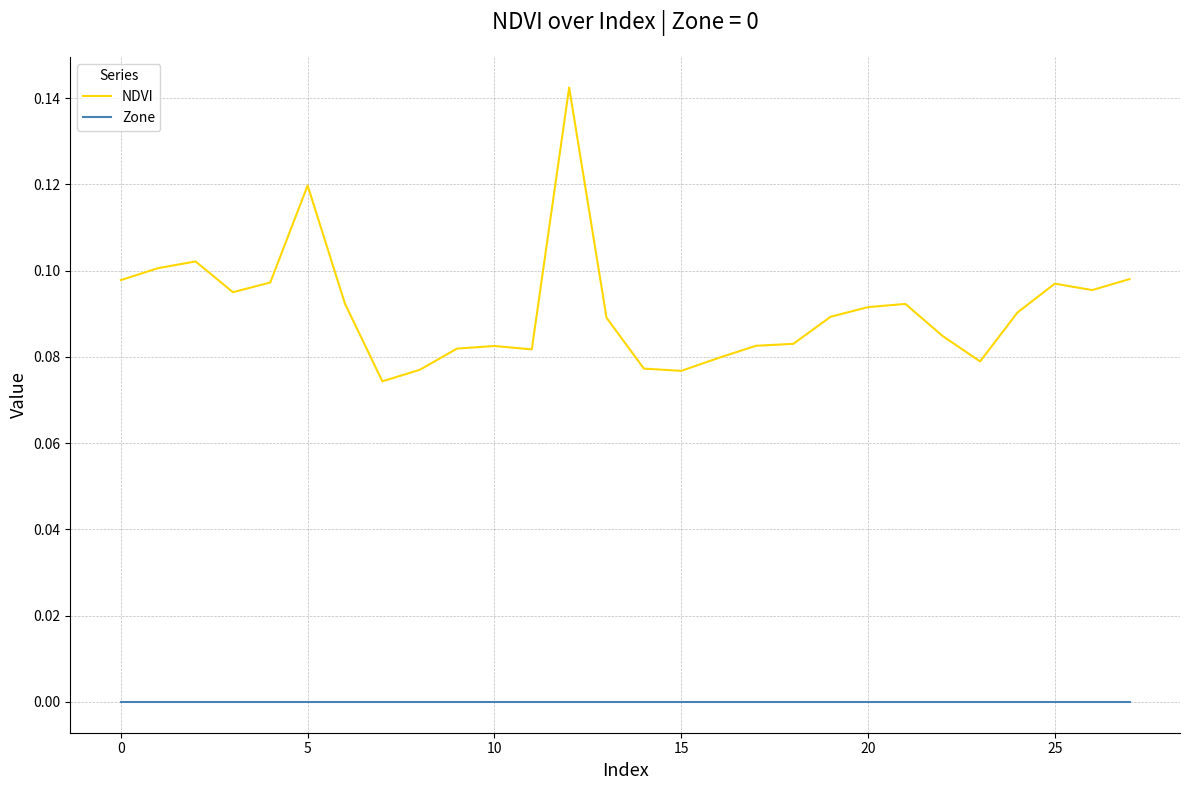

True or false: NDVI and Zone intersect in this chart.

False